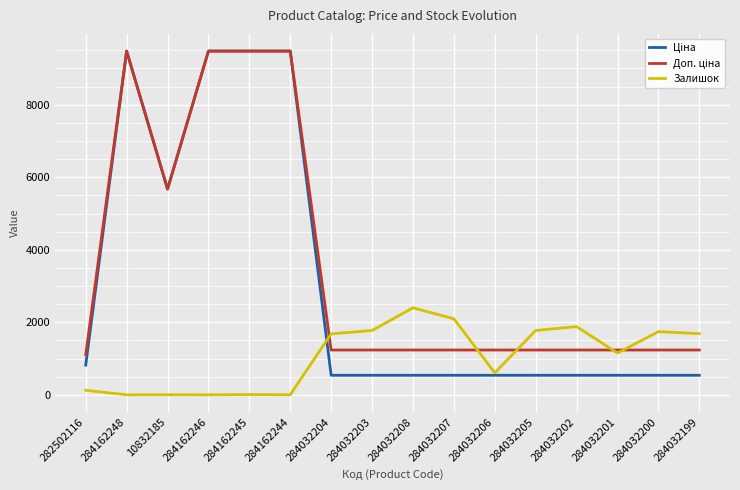

At how many categories does at least one series exceed 1414?

13